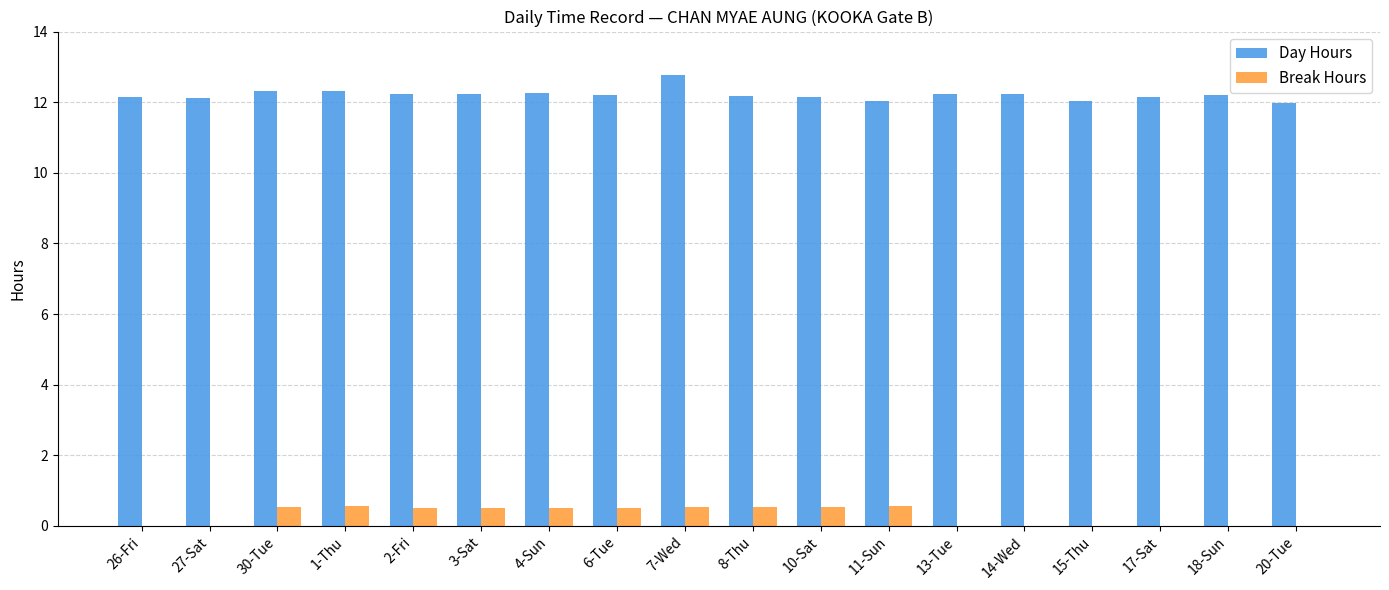

What is the approximate value of Day Hours at 14-Wed?

12.2